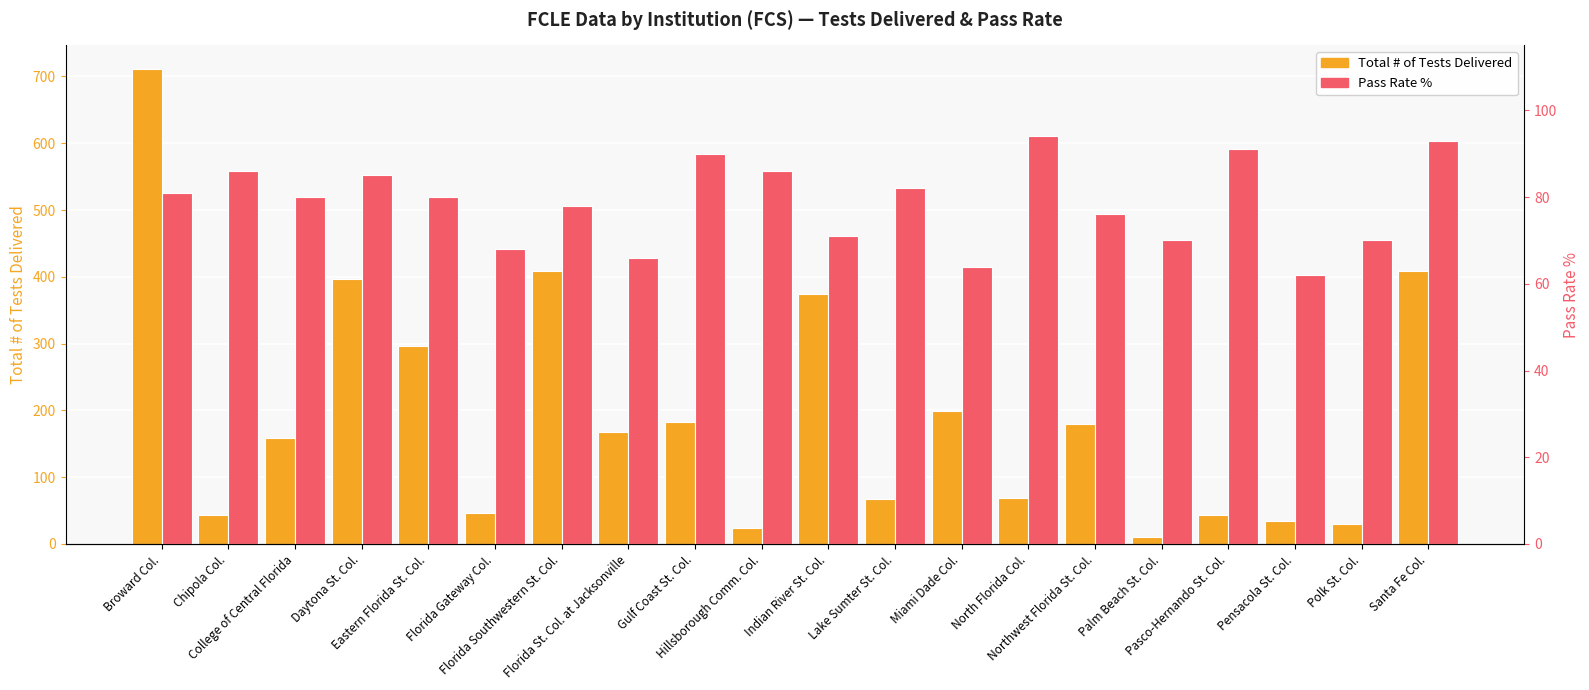

Rank the series by their maximum value, from lowest to highest.

Pass Rate %, Total # of Tests Delivered